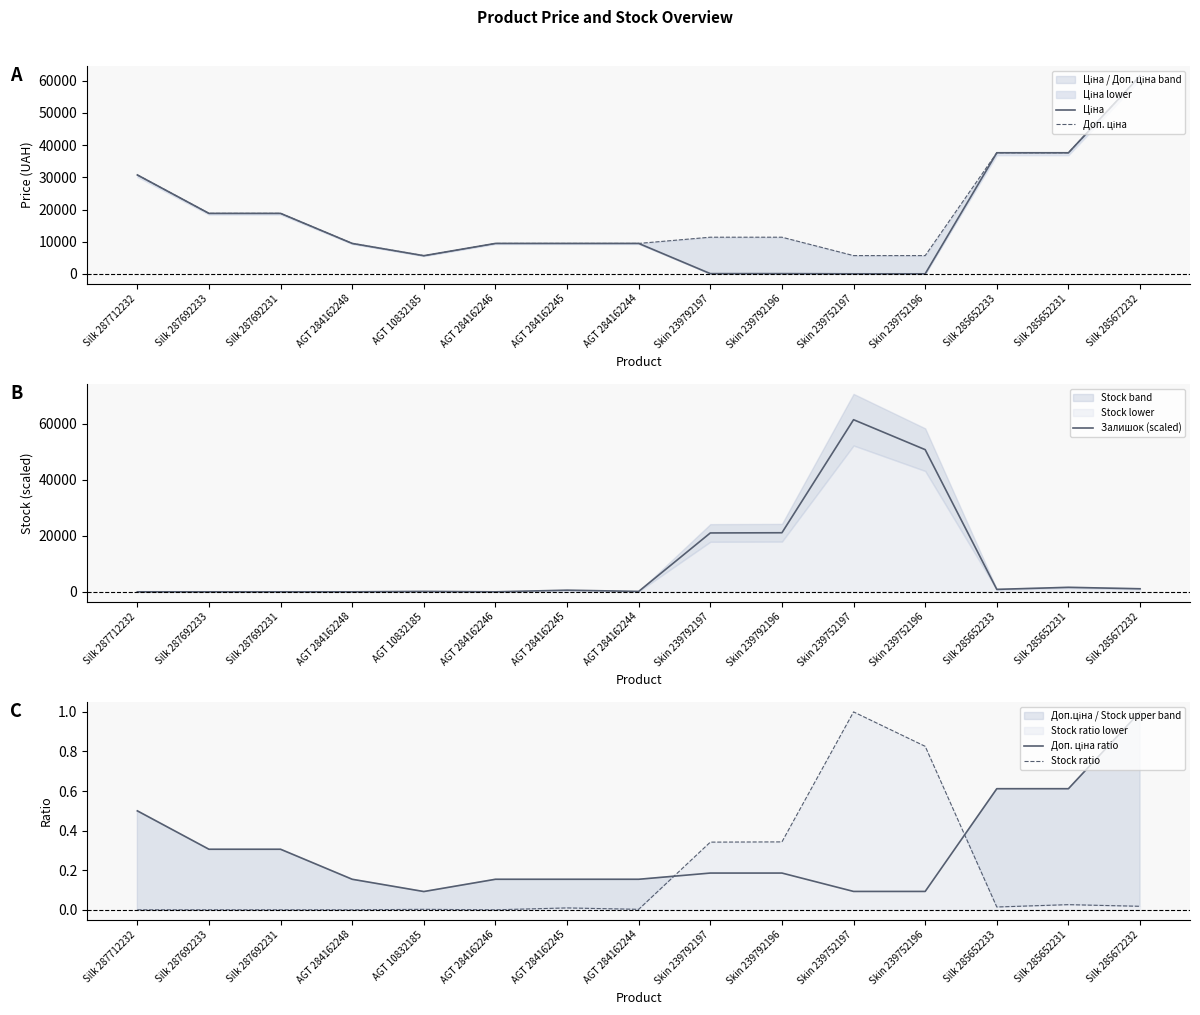

What is the maximum value shown in the chart?

61434.3